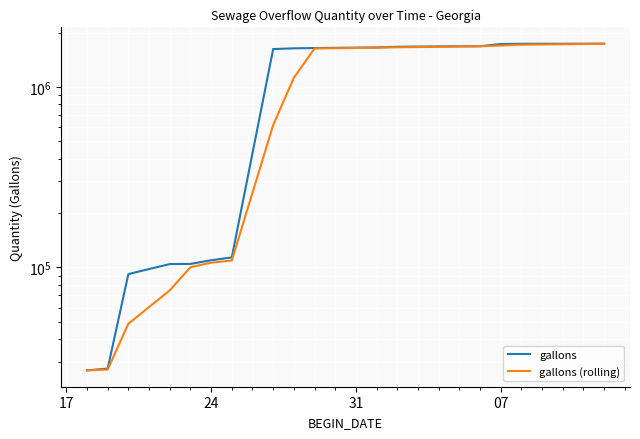

What are all the series names shown in the legend?

gallons, gallons (rolling)